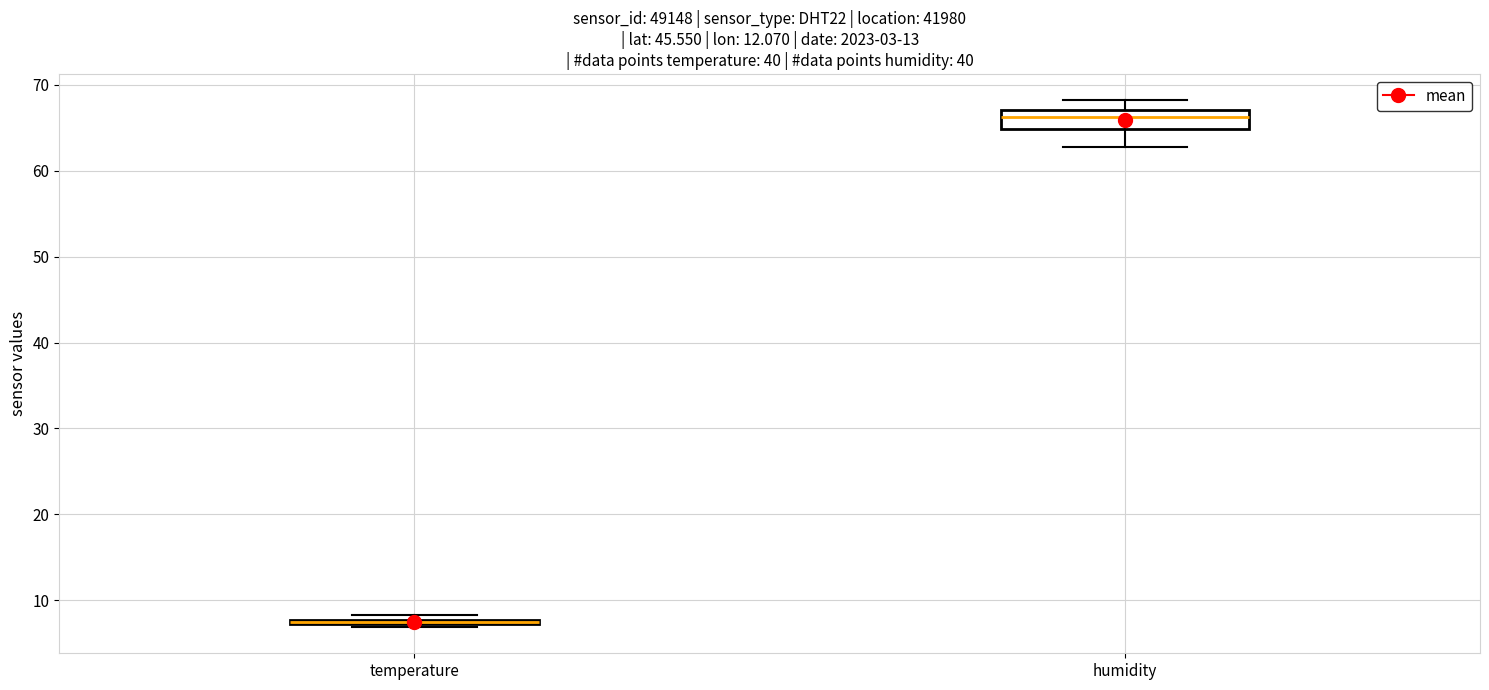

Where is the upper edge of the box for humidity on the y-axis? The values are not printed on the chart, so give them approximately, as read against the axis.

67